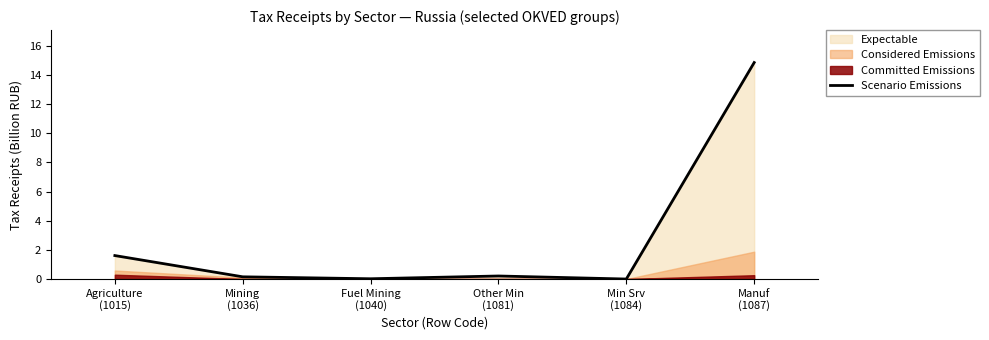

How many points are lower than both their immediate neighbors (excluding endpoints)?

2